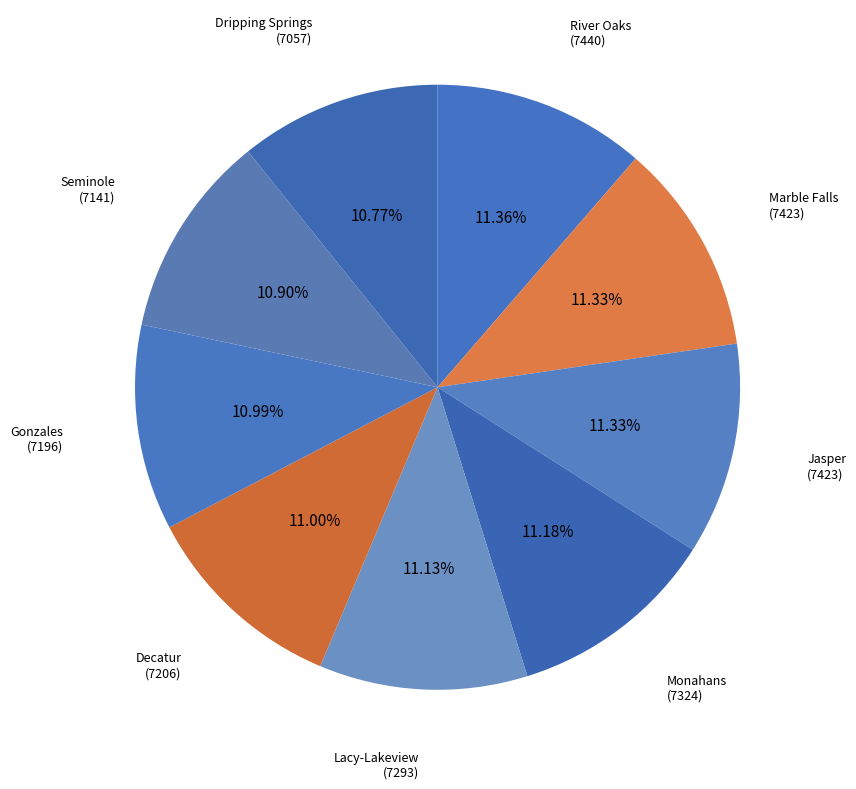

Which has a higher value, Marble Falls or Dripping Springs?

Marble Falls